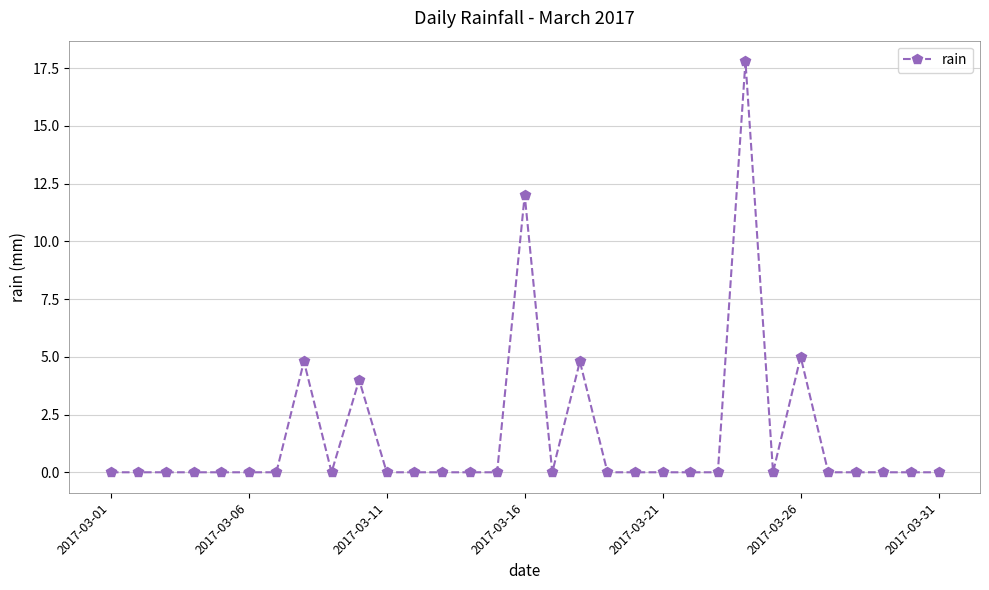

What is the average value?

1.6